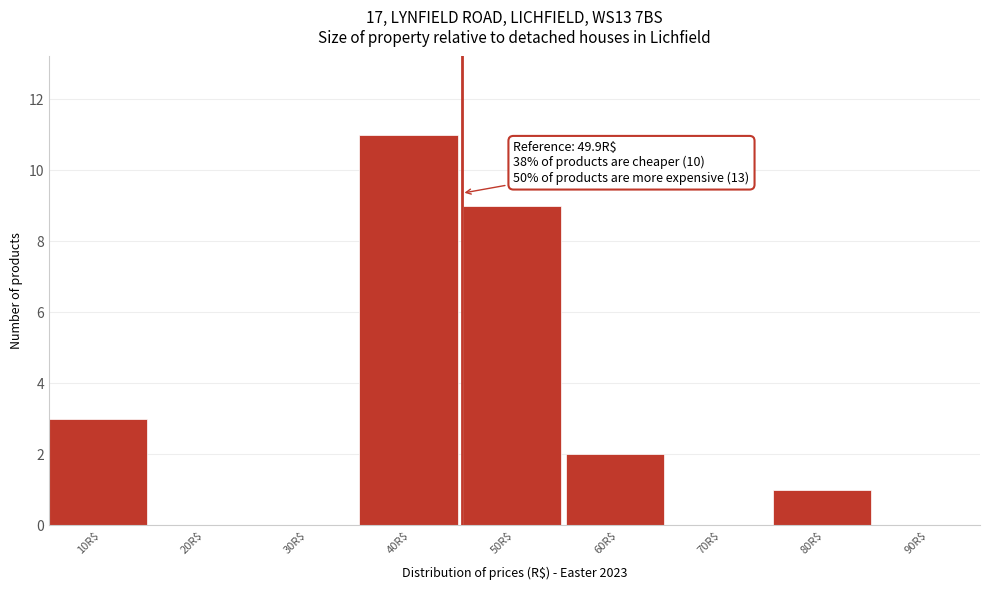

Which category has the highest value across all series?

40R$